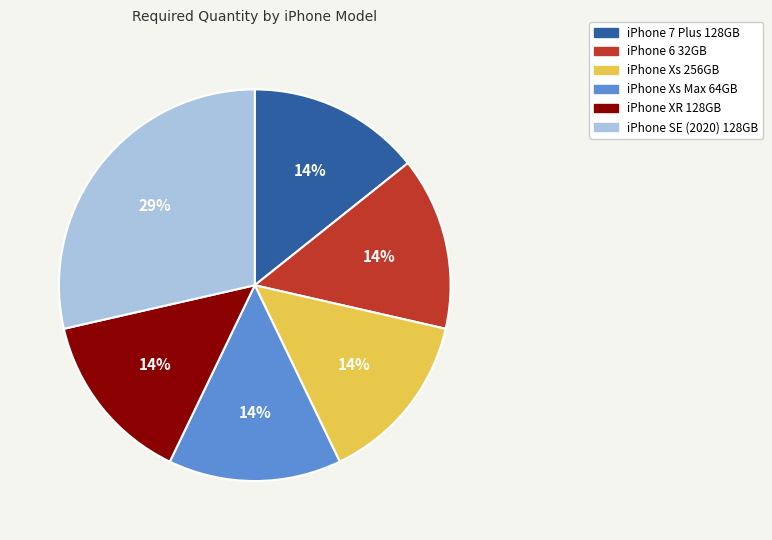

Does any single category account for the majority?

No